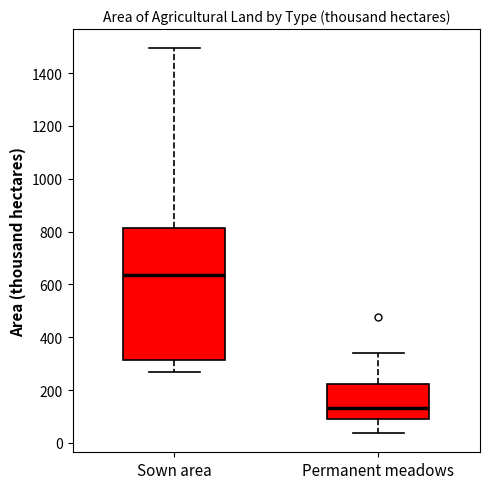

Reading left to right, read every box against the y-axis: the position of its median line, the range the box covers, and the ends of its whiskers. The values are not printed on the chart, so give them approximately, as read against the axis.

Sown area: median 640, box 320 to 820, whiskers 280 to 1500
Permanent meadows: median 140, box 100 to 220, whiskers 40 to 340